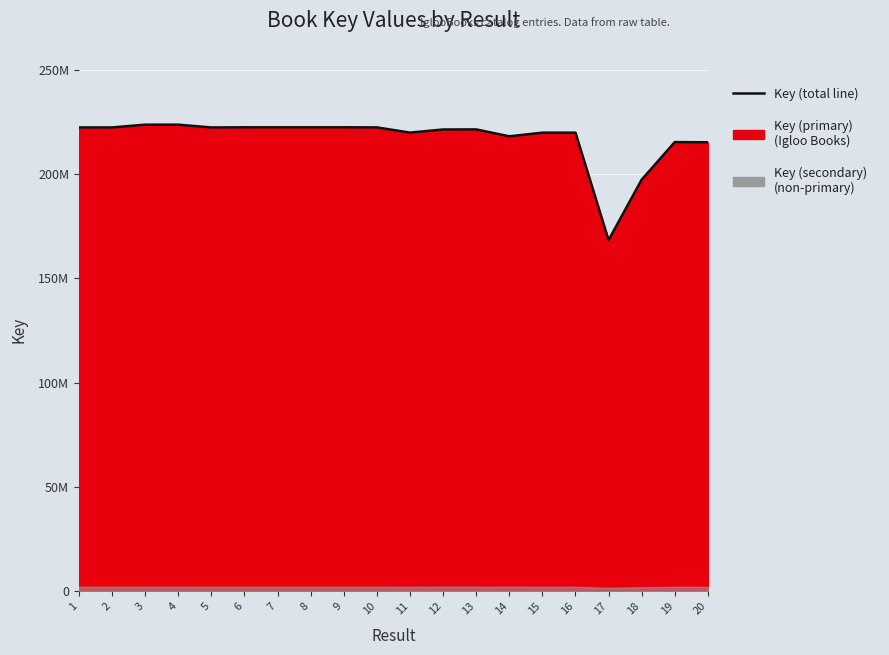

Where is the data nearest to the value 196078328?

18